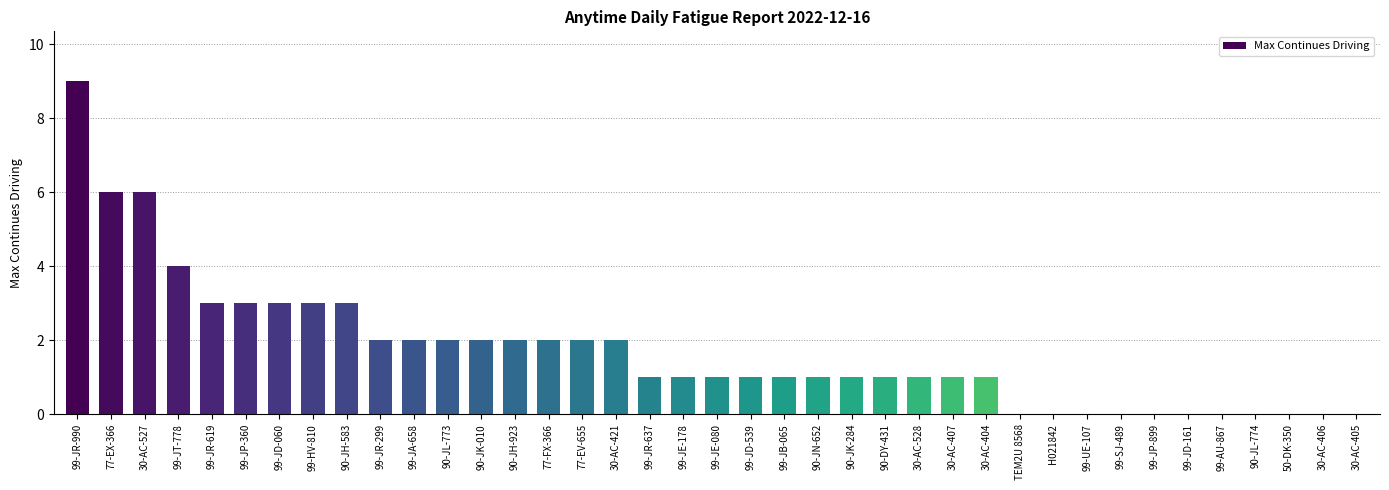

Reading left to right, transcribe all the data shown in this chart.

9	6	6	4	3	3	3	3	3	2	2	2	2	2	2	2	2	1	1	1	1	1	1	1	1	1	1	1	0	0	0	0	0	0	0	0	0	0	0